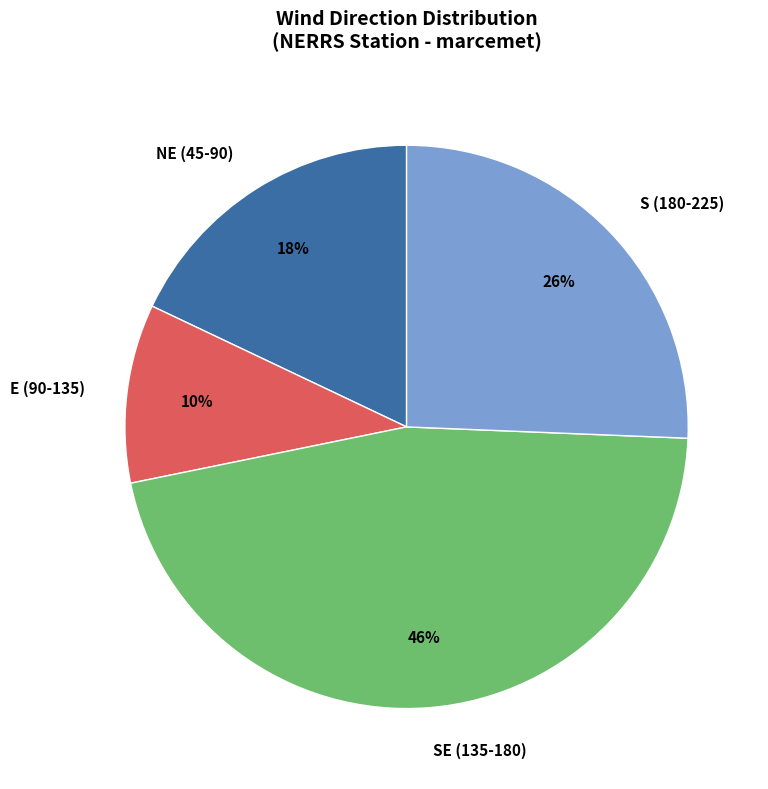

Do E (90-135) and SE (135-180) together represent more than half of the pie?

Yes